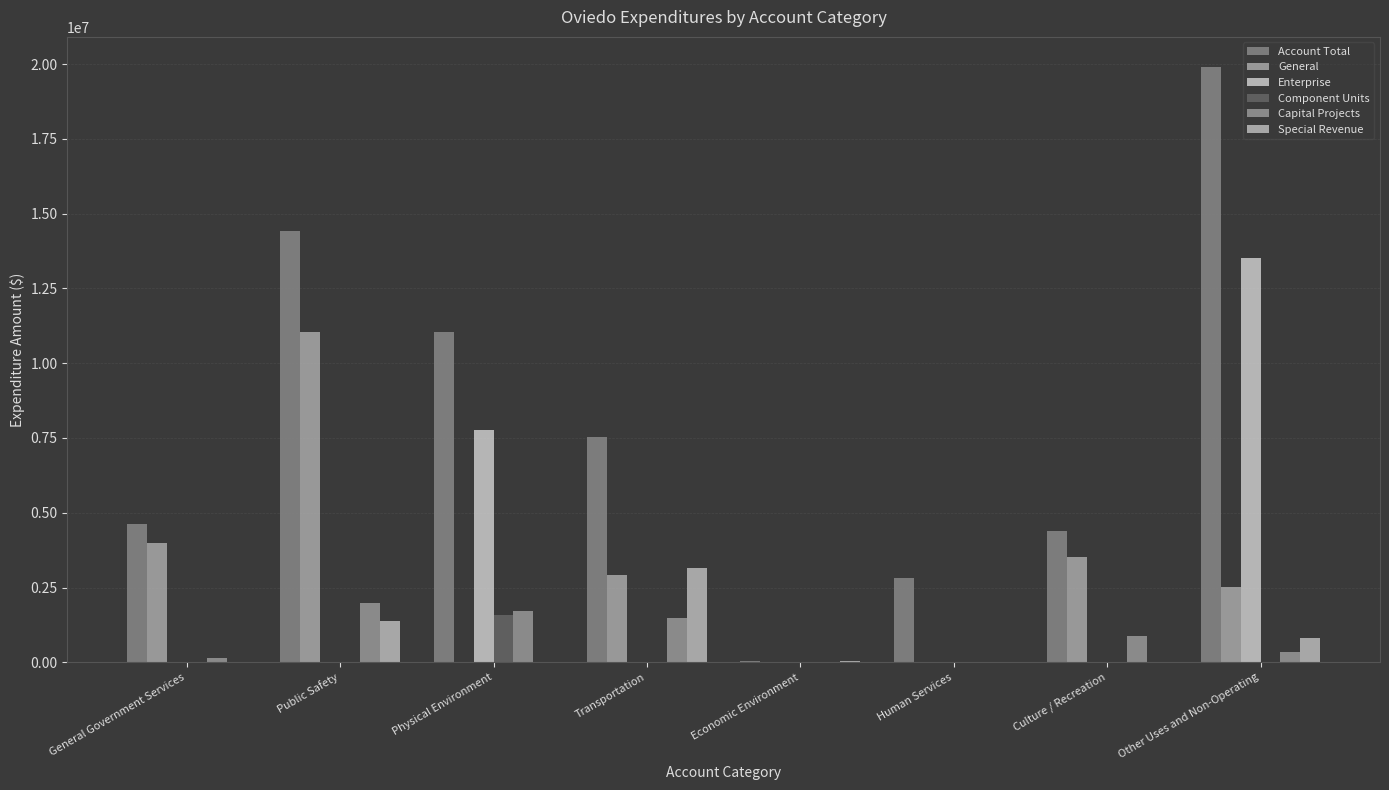

What is the difference between the maximum and minimum values in the Capital Projects series?

1993469